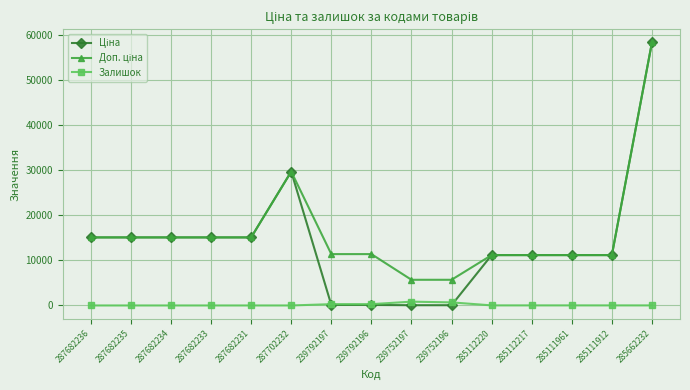

Is this an area chart (filled region under the line)?

No